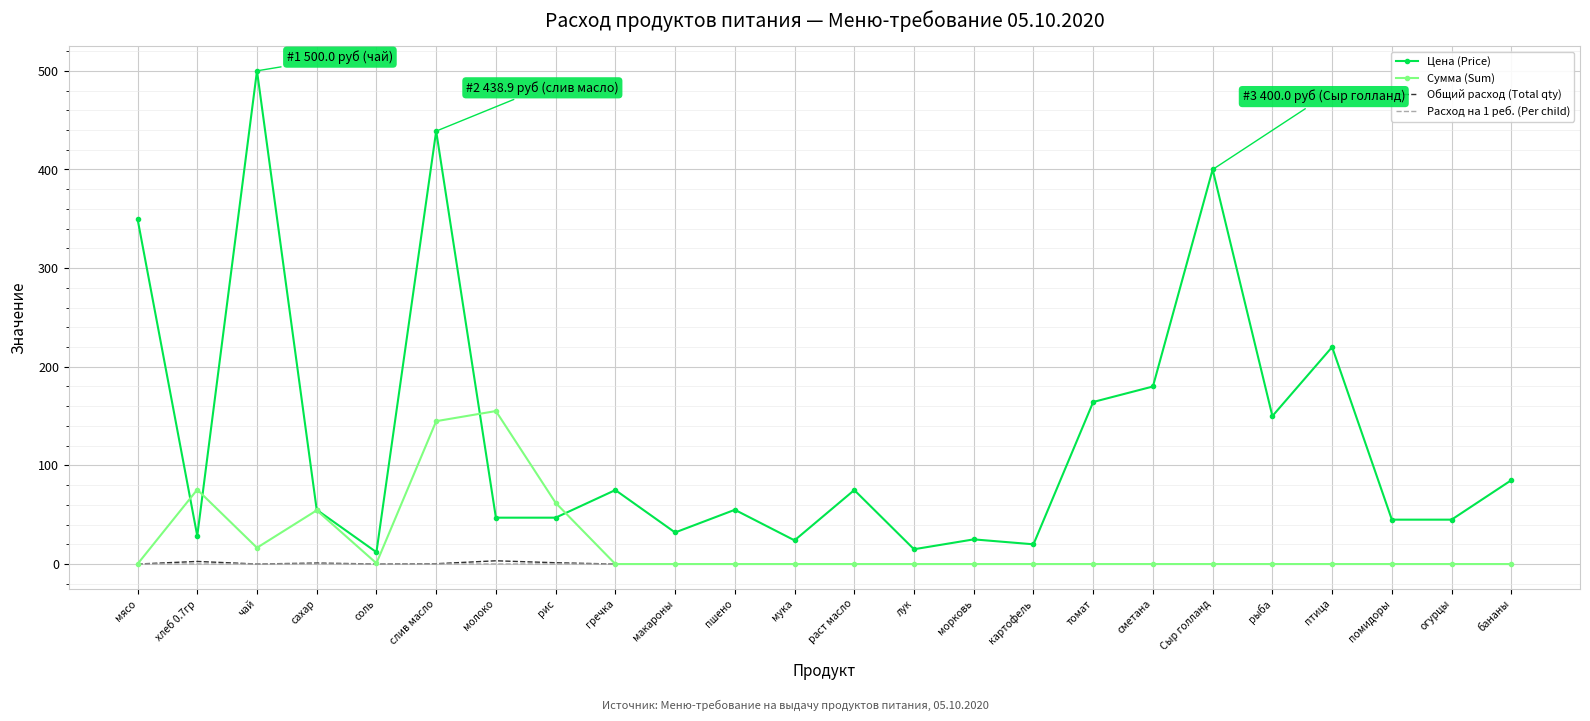

At which category is the sum across all series the highest?

слив масло